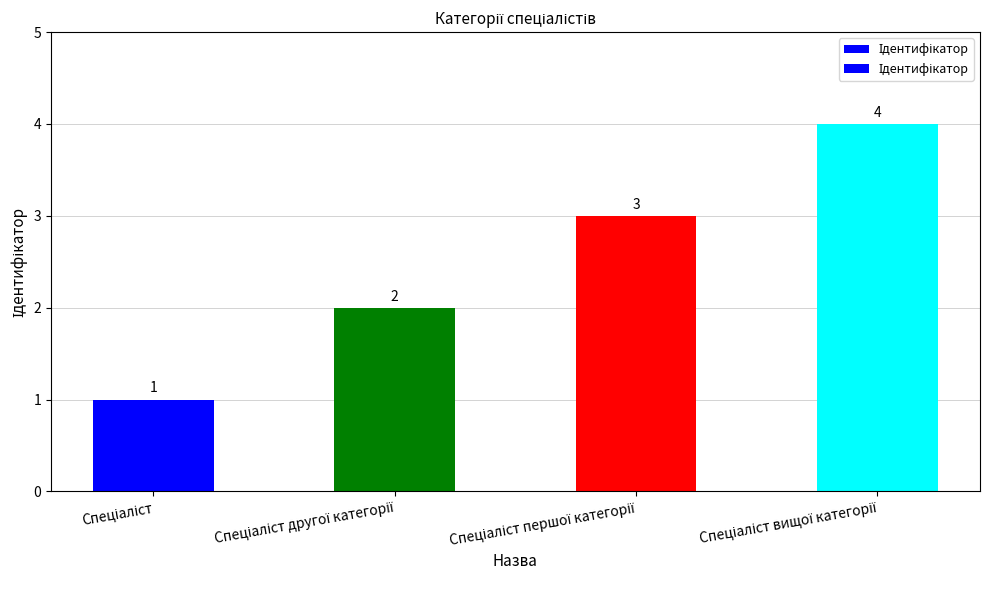

Reading left to right, extract all data points from this chart.

Спеціаліст=1	Спеціаліст другої категорії=2	Спеціаліст першої категорії=3	Спеціаліст вищої категорії=4